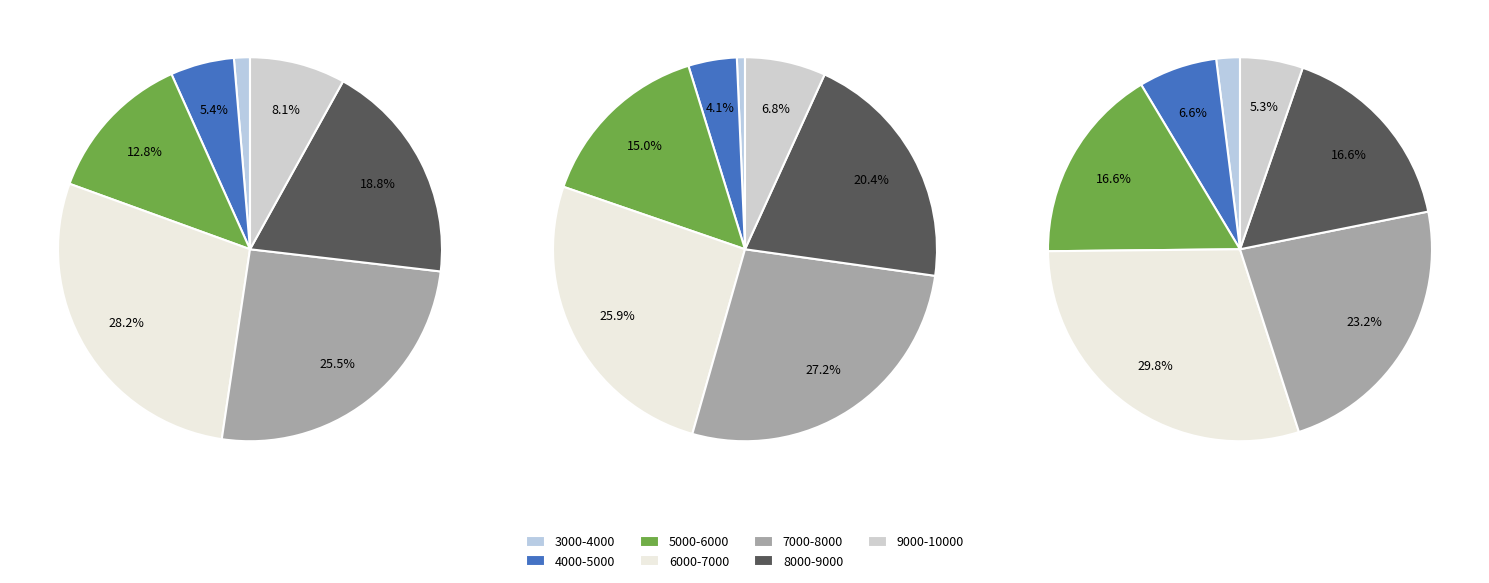

Count the number of slices in the pie.

7